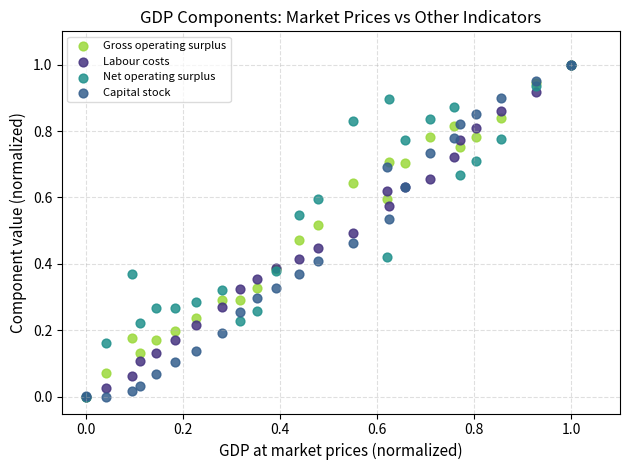

What are all the series names shown in the legend?

Gross operating surplus, Labour costs, Net operating surplus, Capital stock